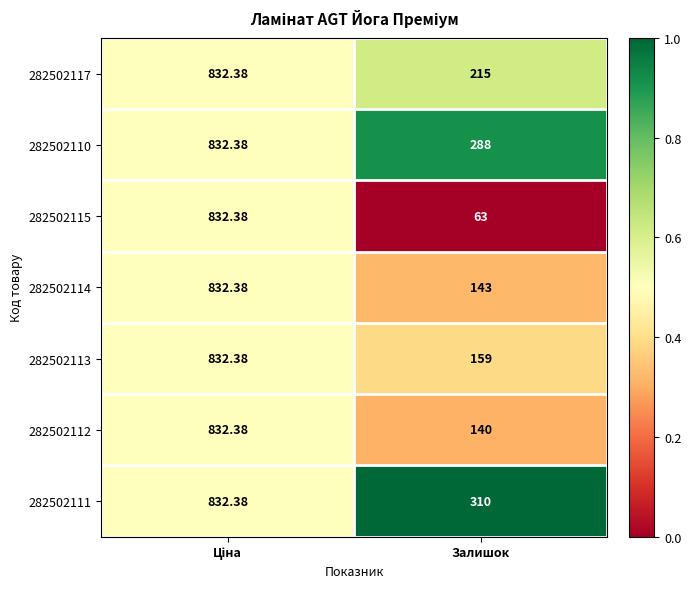

At which label does 282502112 reach its minimum?

Залишок